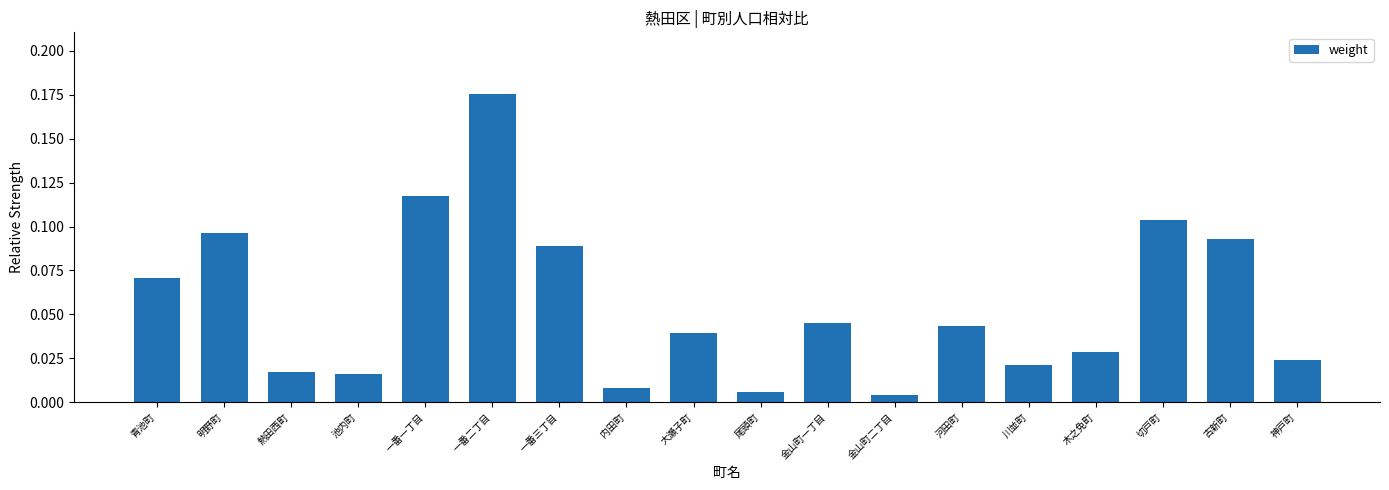

What is the sum of all values?

1.0